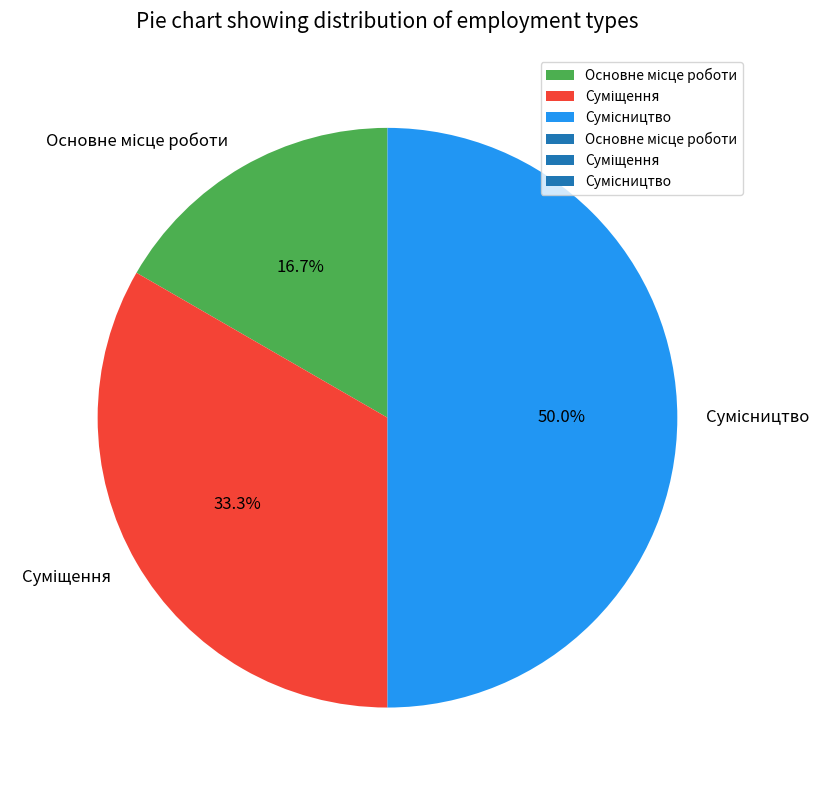

Does any single category account for the majority?

No